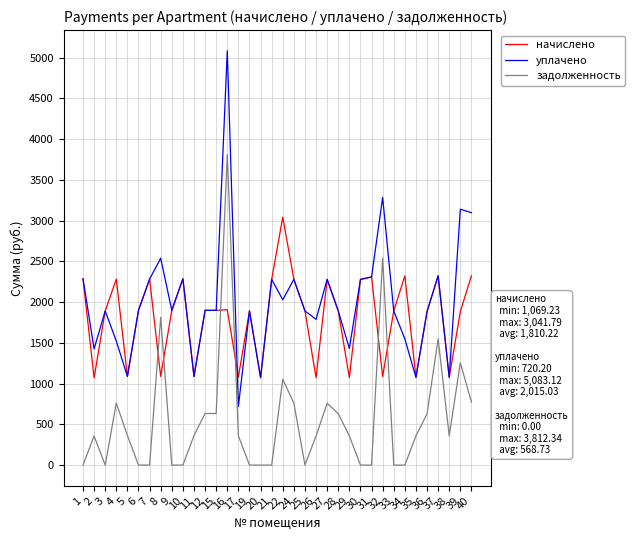

The value of уплачено at 28 is 888.2. True or false?

False